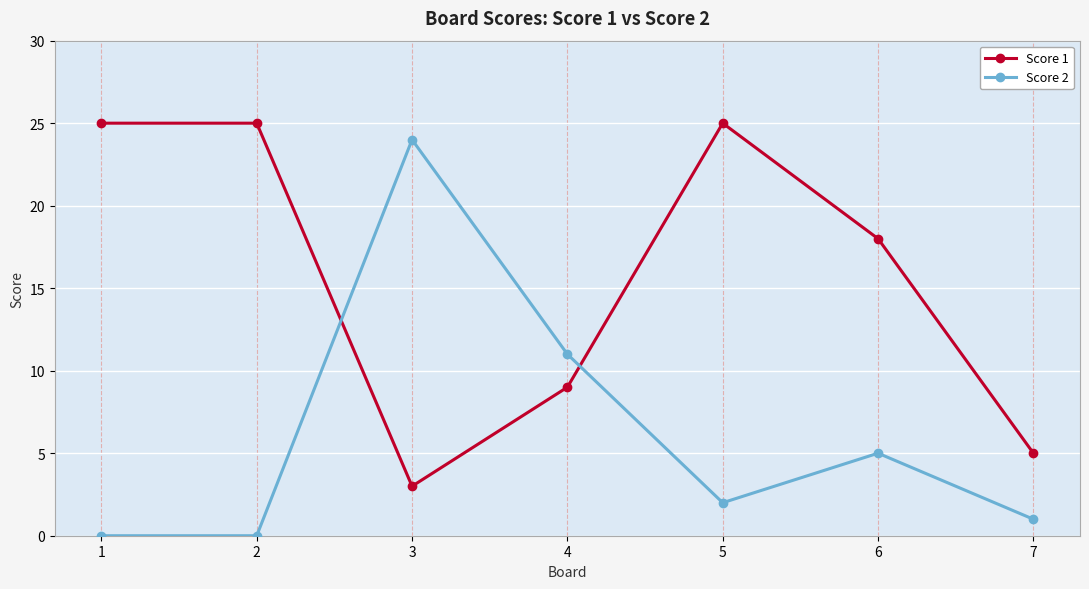

The Score 1 series shows 9 at 4. True or false?

True